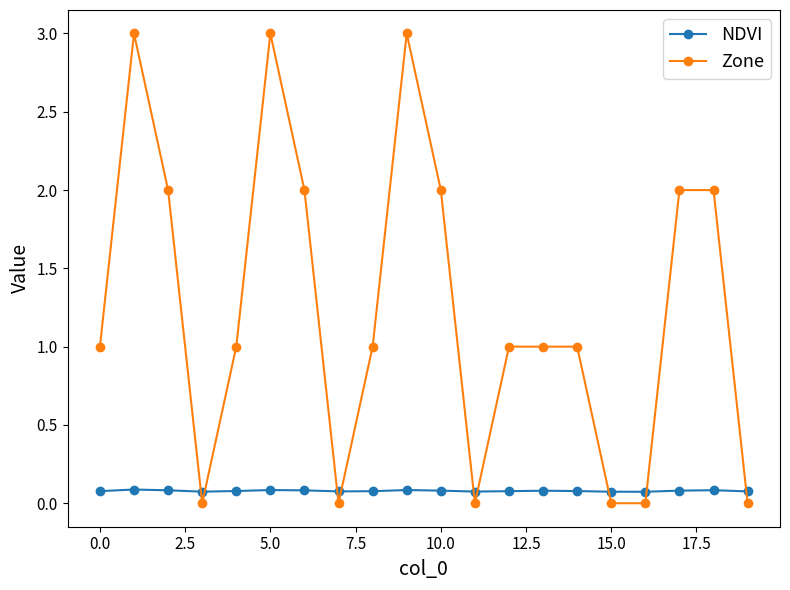

How many distinct data groups are displayed?

2